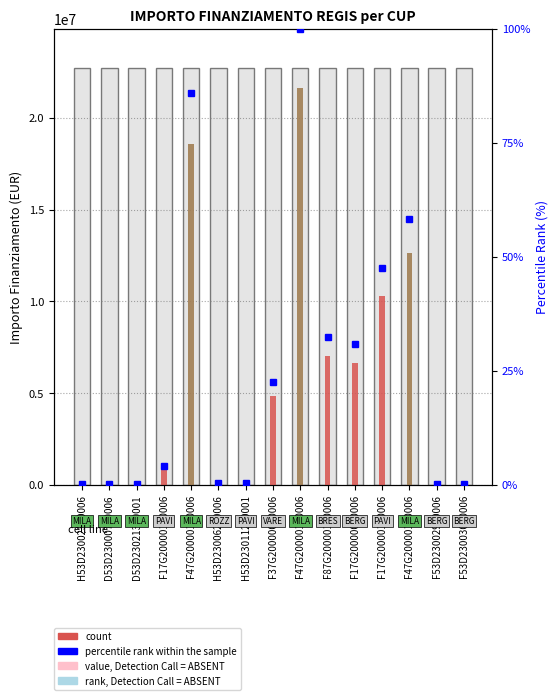

What is the value of the percentile rank within the sample bar at the 3rd from the left?

0.1